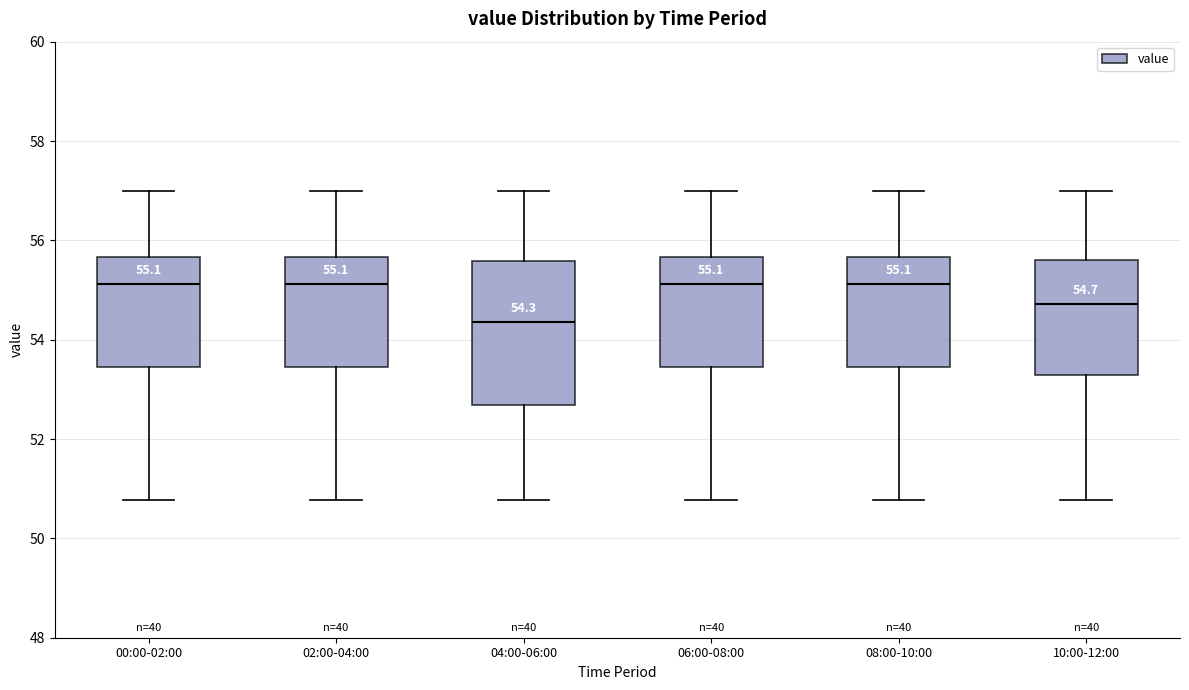

Which box is the tallest, from its lower edge to its upper edge?

04:00-06:00